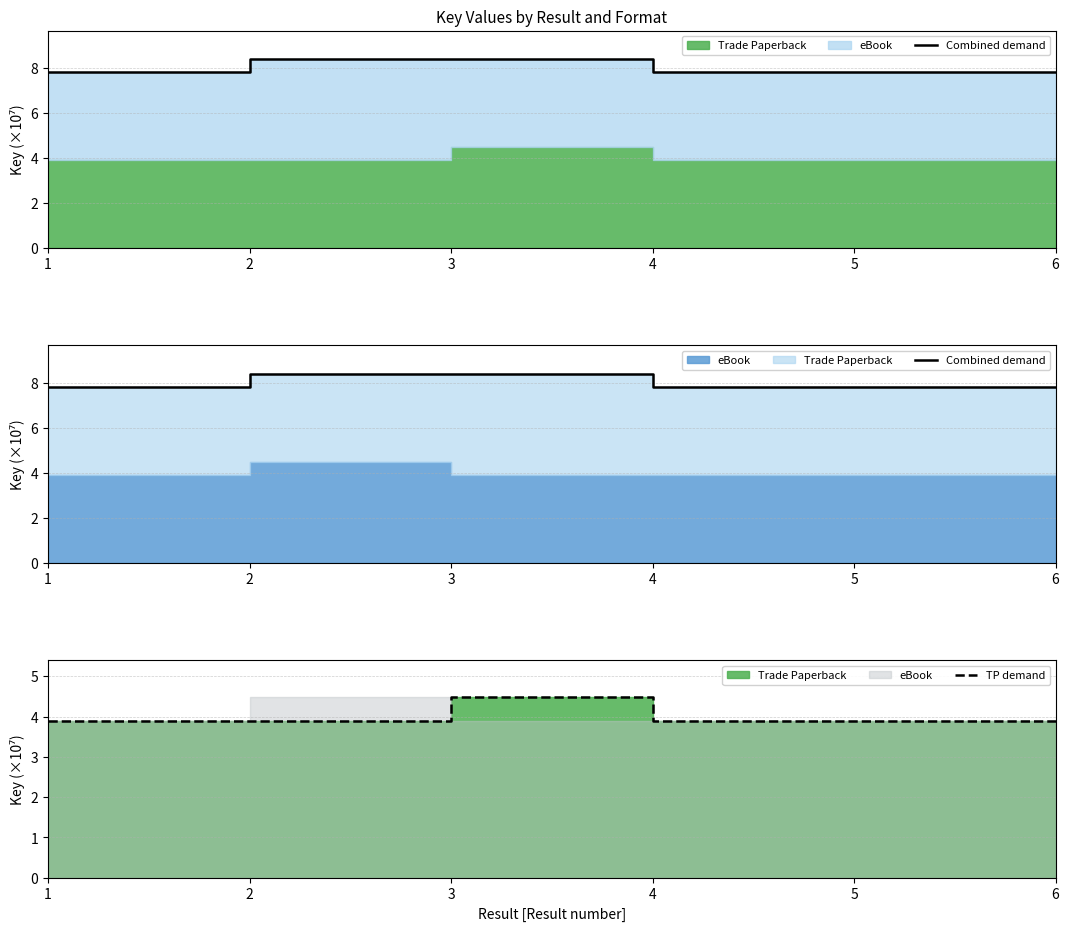

What is the sum of the TP demand values at 4 and 3?

8.4